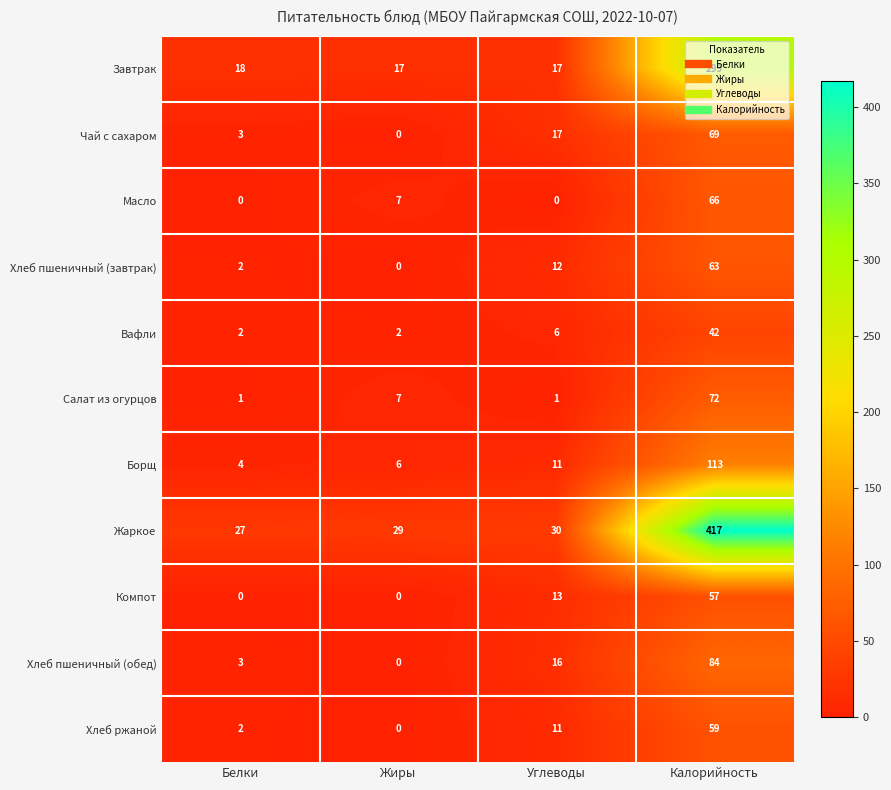

At which label is Хлеб пшеничный (обед) closest to 42?

Углеводы